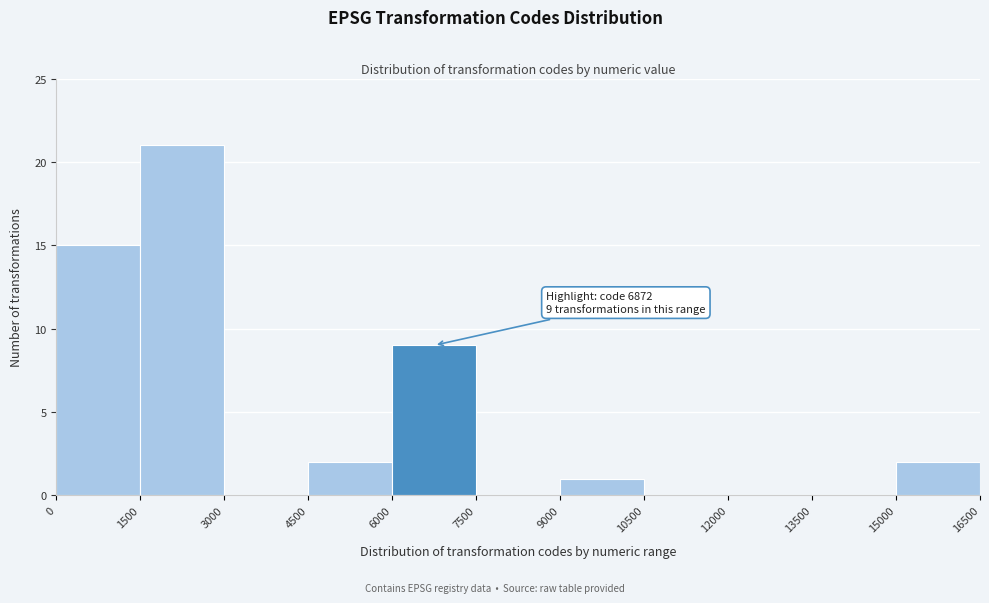

Which range on the x-axis has the tallest bar?

1500 to 3000